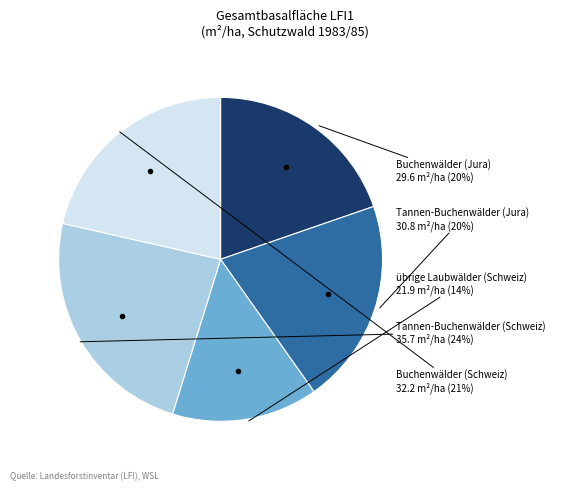

Between Tannen-Buchenwälder
(Schweiz) and Tannen-Buchenwälder
(Jura), which is larger?

Tannen-Buchenwälder
(Schweiz)